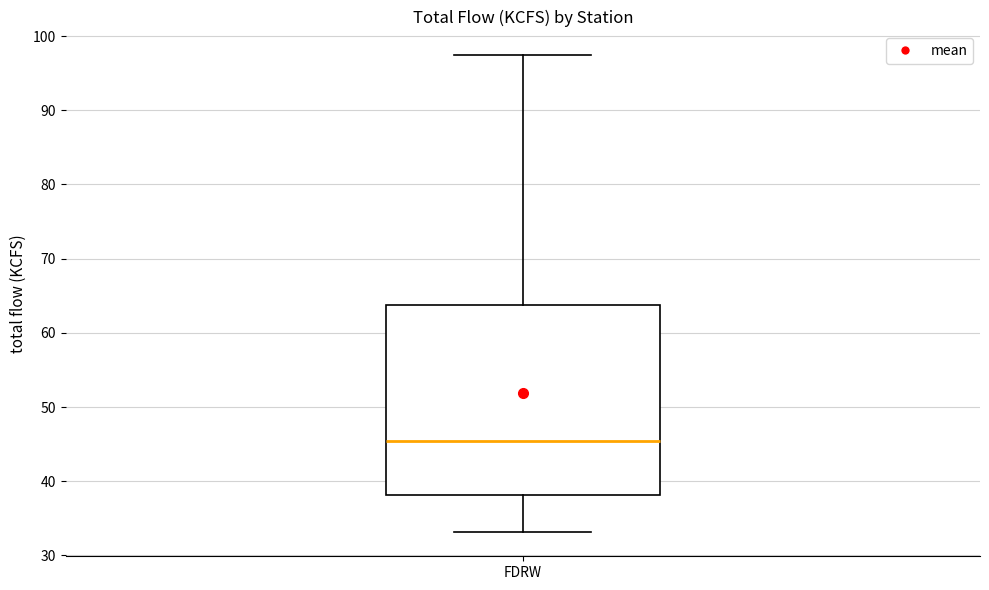

Read this box plot against the y-axis: the position of the median line, the range covered by the box, and the ends of both whiskers. The values are not printed on the chart, so give them approximately, as read against the axis.

median 45, box 38 to 64, whiskers 33 to 97